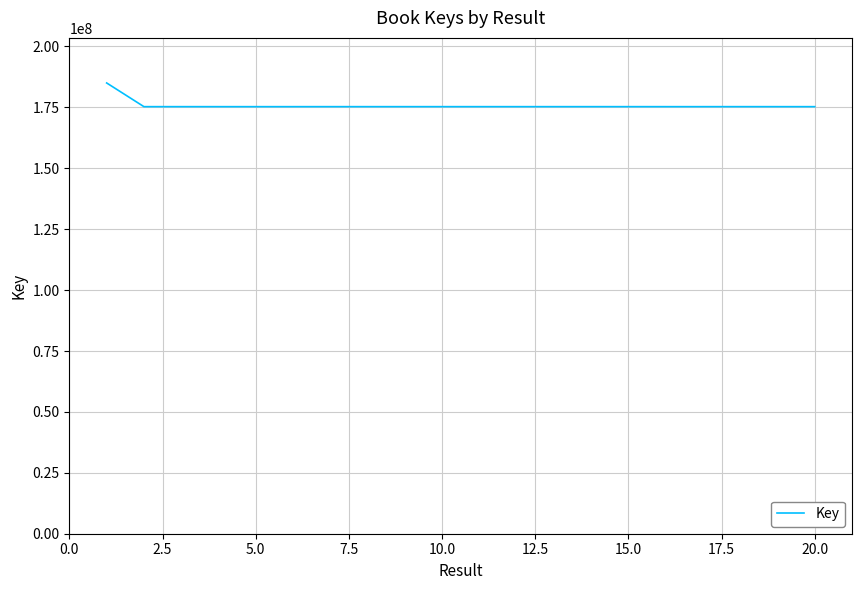

What is the difference between the maximum and minimum values?

9729217